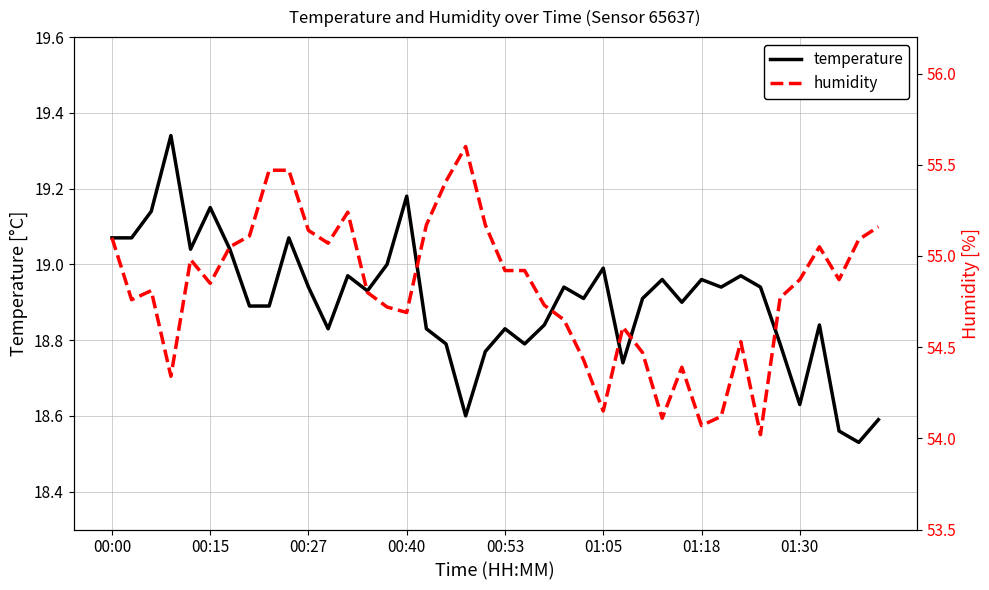

The value of temperature at 01:30 is 18.6. True or false?

True